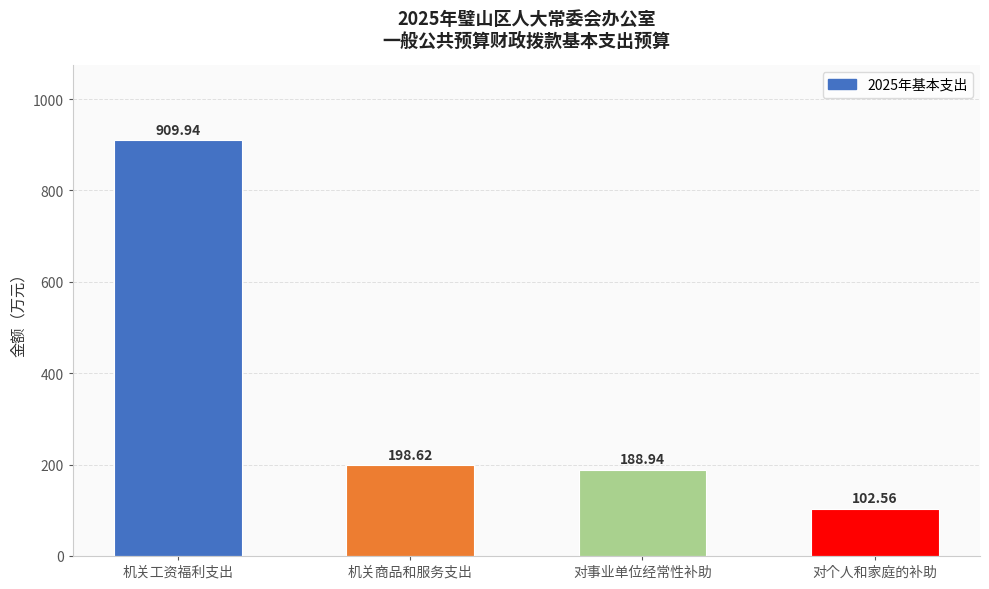

What is the value of the 2nd bar from the left?

198.6